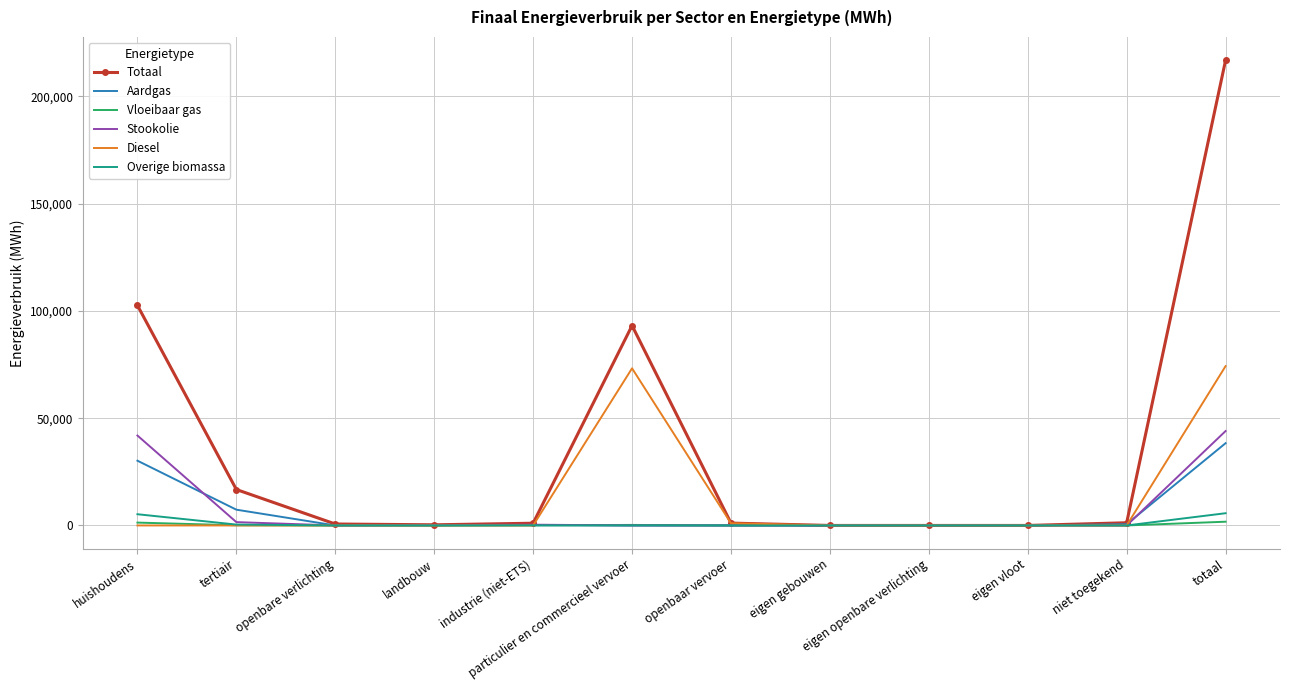

What is the difference between the maximum and minimum values in the Stookolie series?

44000.0